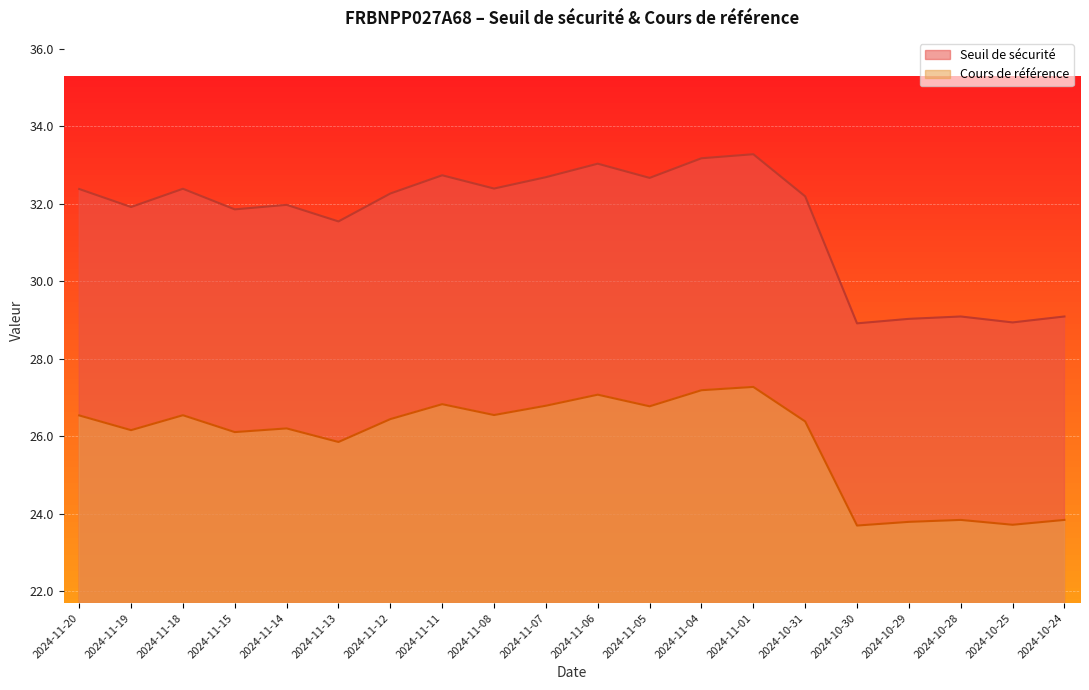

How many data points in Cours de référence are above 26?

14